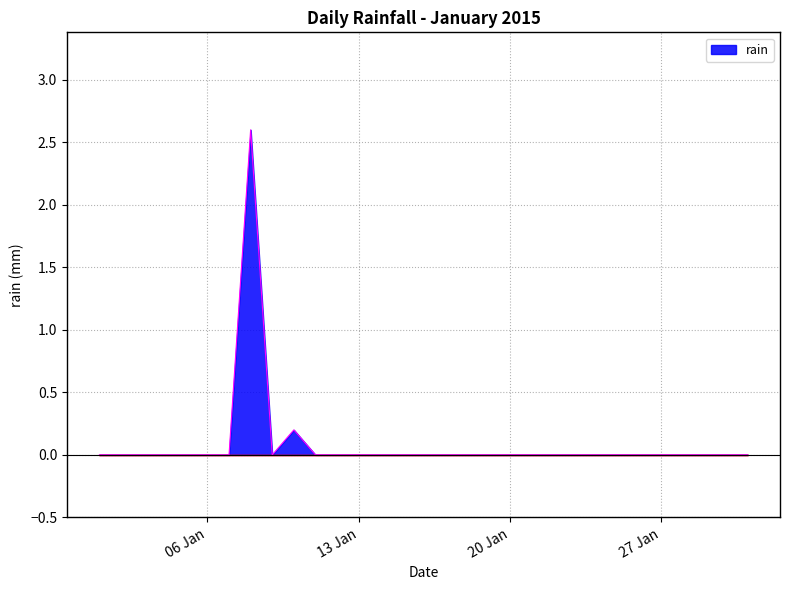

What is the difference between the maximum and minimum values?

2.6